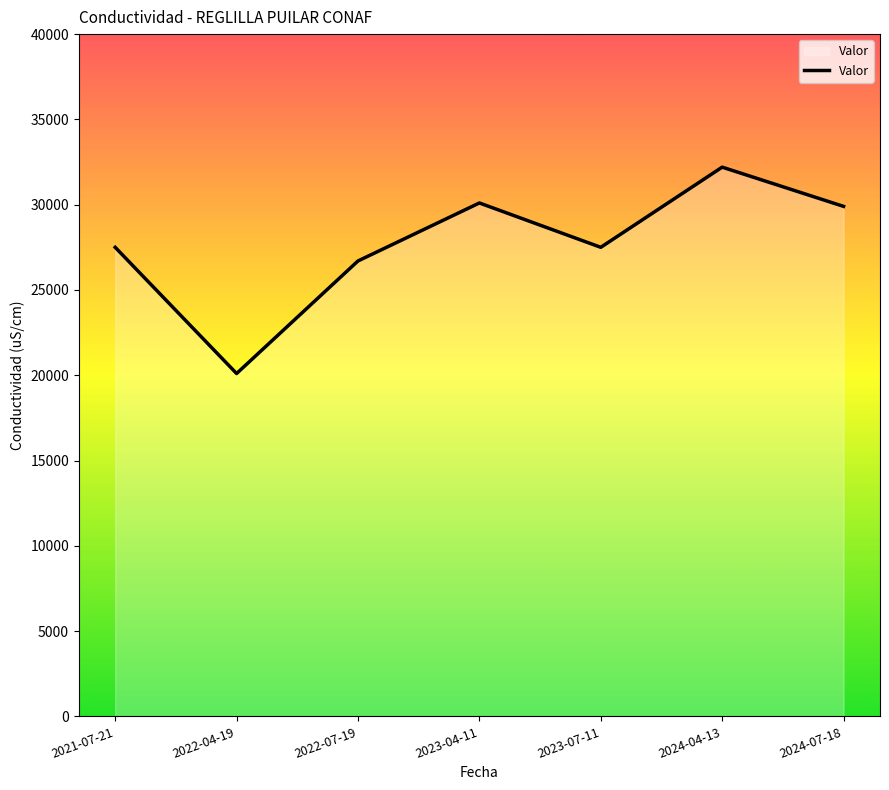

Which category has the highest value across all series?

2024-04-13